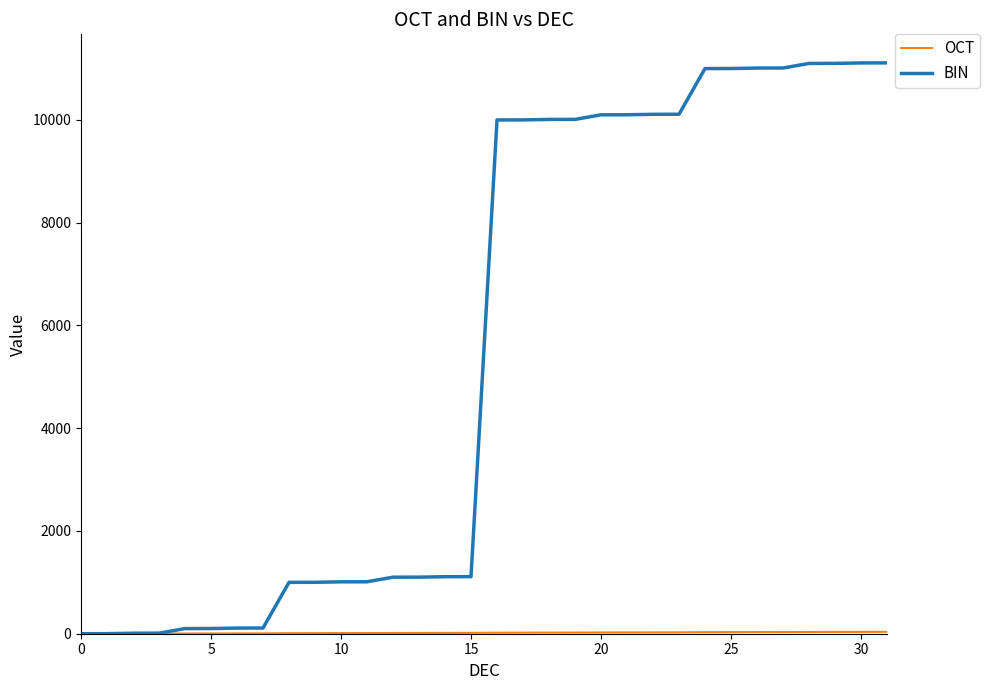

Which series has the largest total across all categories?

BIN